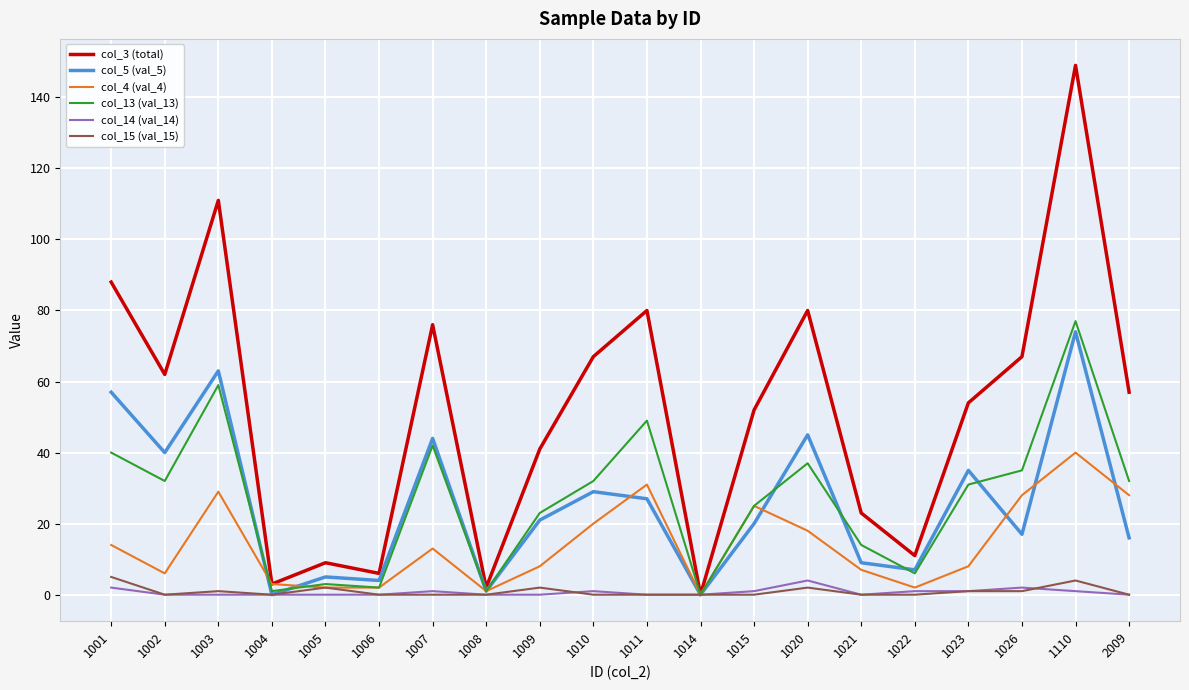

What is the approximate value of col_14 (val_14) at 1026?

2